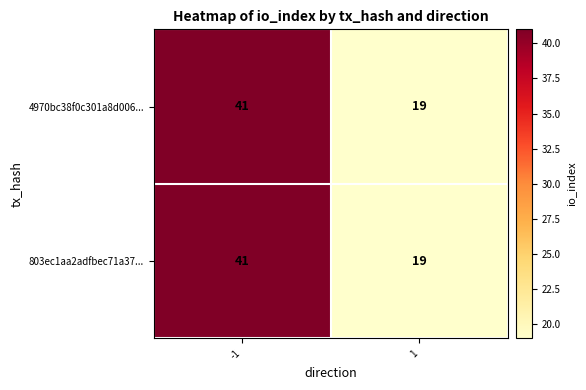

Reading left to right, list all the values displayed in this chart.

4970bc38f0c301a8d006...: 41	19
803ec1aa2adfbec71a37...: 41	19